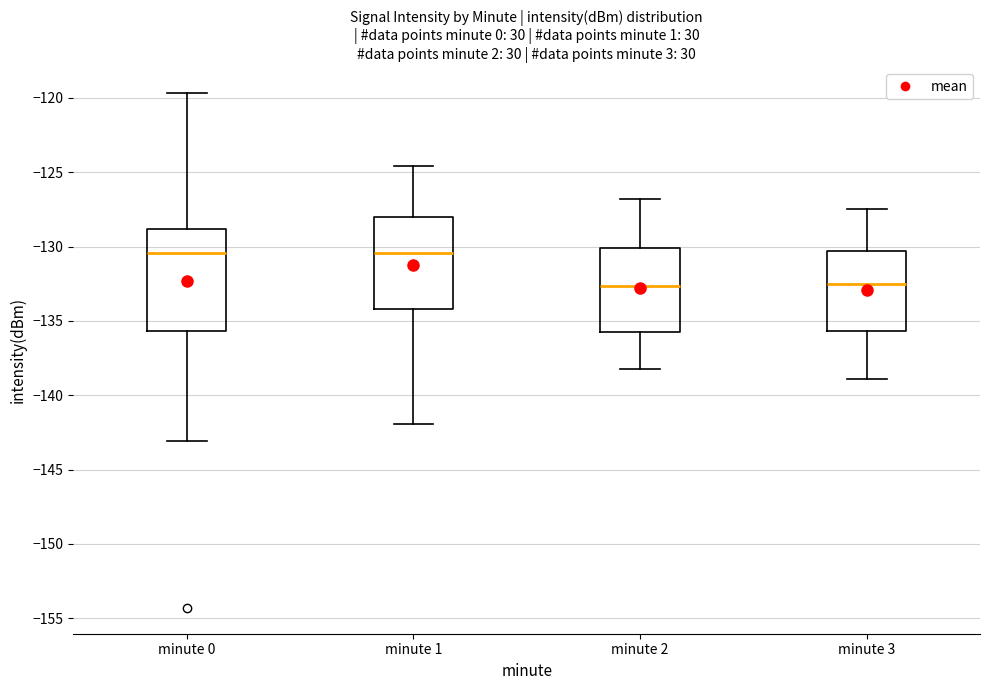

Reading left to right, transcribe this box plot: for each box, give where its median line is, the range the box spans, and where its two whiskers end, as read against the y-axis. The values are not printed on the chart, so give them approximately, as read against the axis.

minute 0: median -130.5, box -135.5 to -129.0, whiskers -143.0 to -119.5
minute 1: median -130.5, box -134.0 to -128.0, whiskers -142.0 to -124.5
minute 2: median -132.5, box -136.0 to -130.0, whiskers -138.0 to -127.0
minute 3: median -132.5, box -135.5 to -130.5, whiskers -139.0 to -127.5